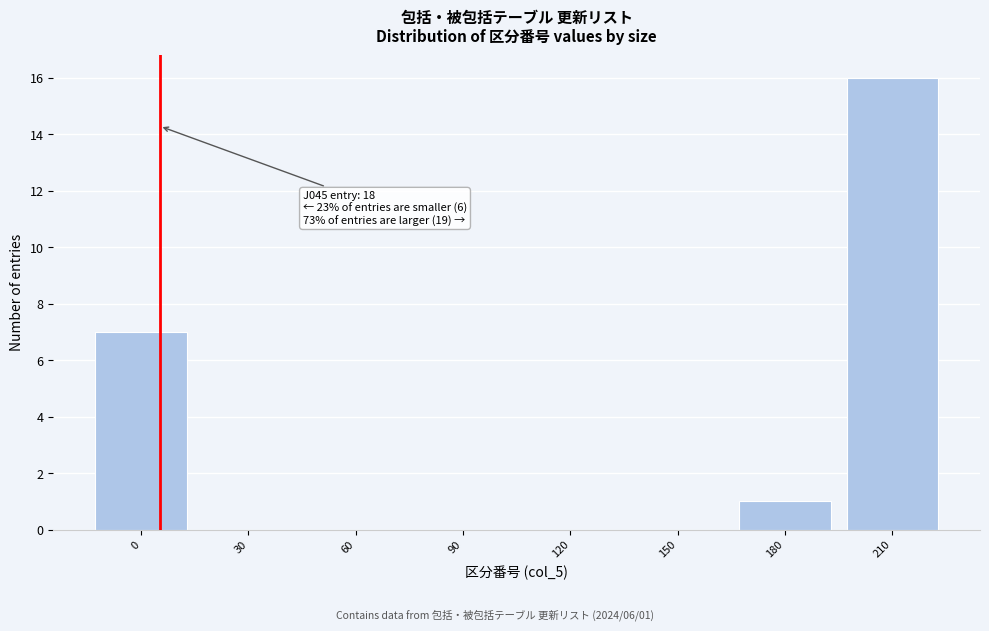

Reading left to right, list all the values displayed in this chart.

0=7	30=0	60=0	90=0	120=0	150=0	180=1	210=16